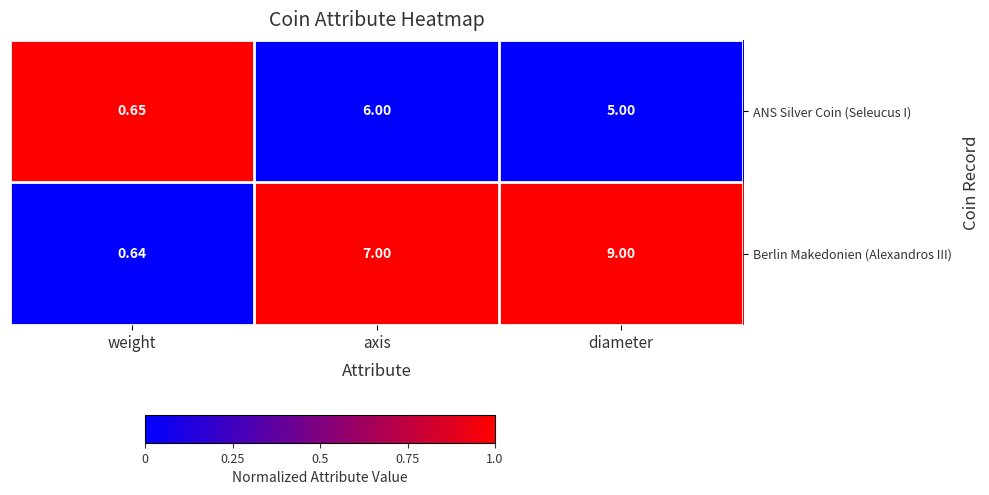

Which series has the largest total across all categories?

Berlin Makedonien (Alexandros III)